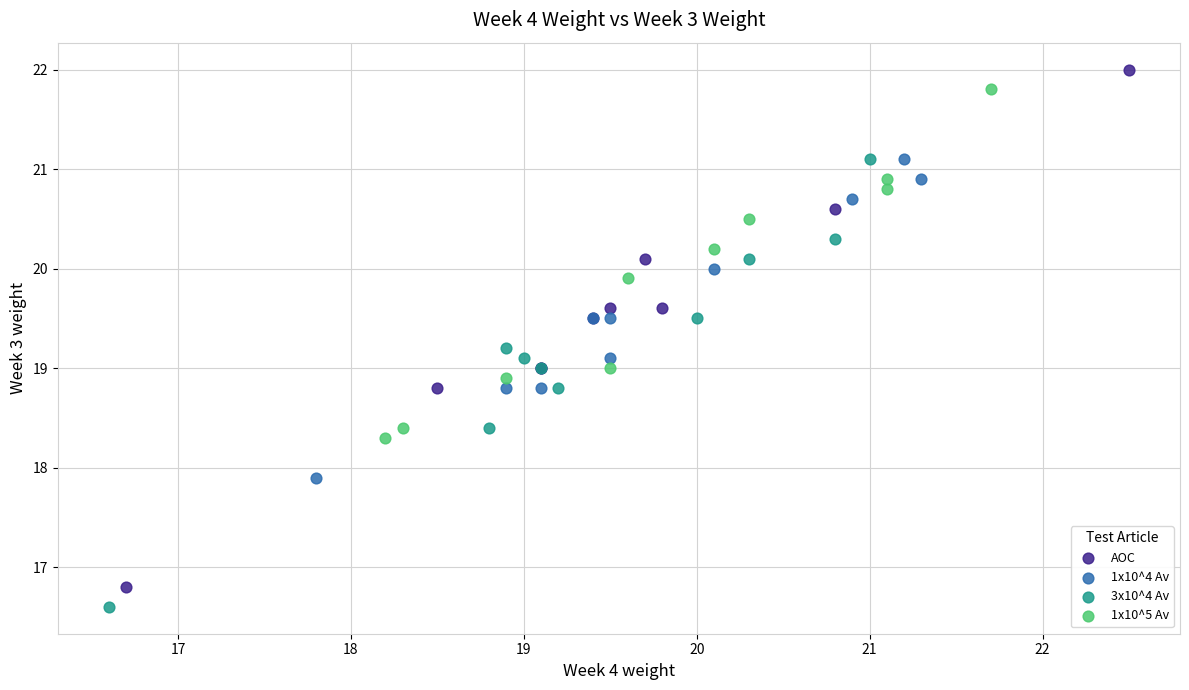

Which series has the largest Y range (max minus min)?

AOC